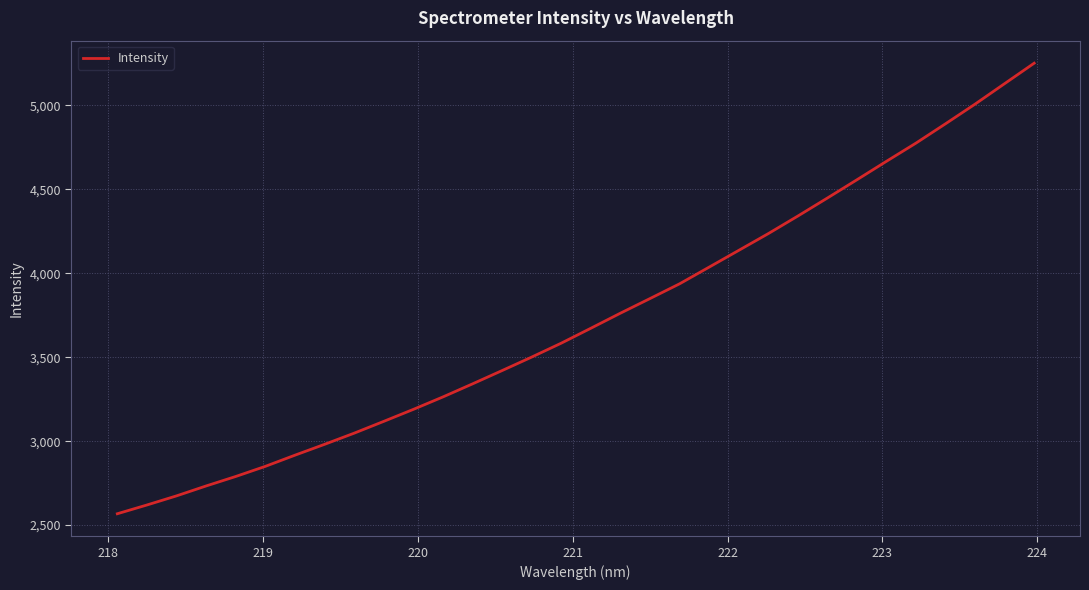

What is the greatest value displayed?

5250.4